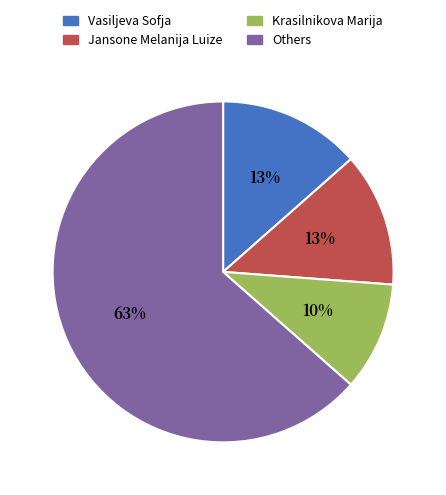

The Jansone Melanija Luize slice represents 13% of the pie. True or false?

True